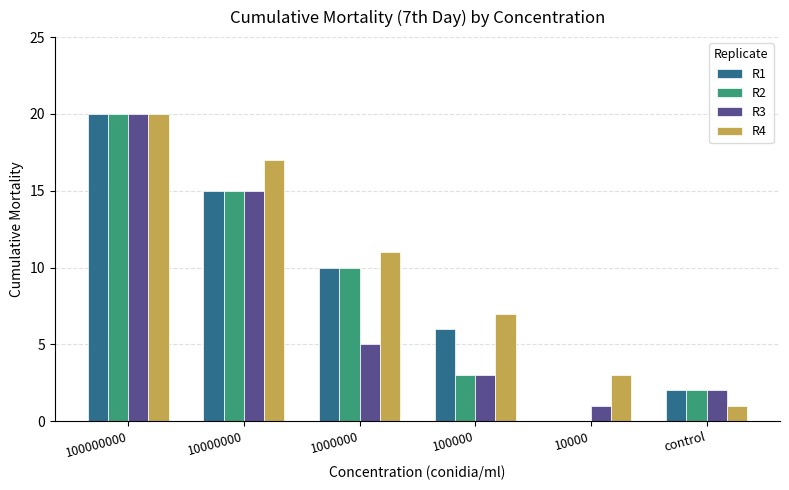

What is the spread (max minus min) of values at control?

1